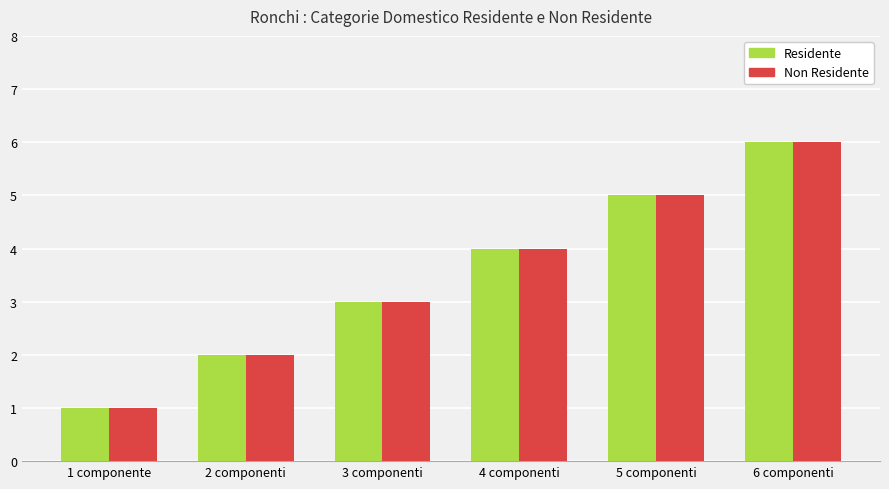

What position from the left is 1 componente?

1